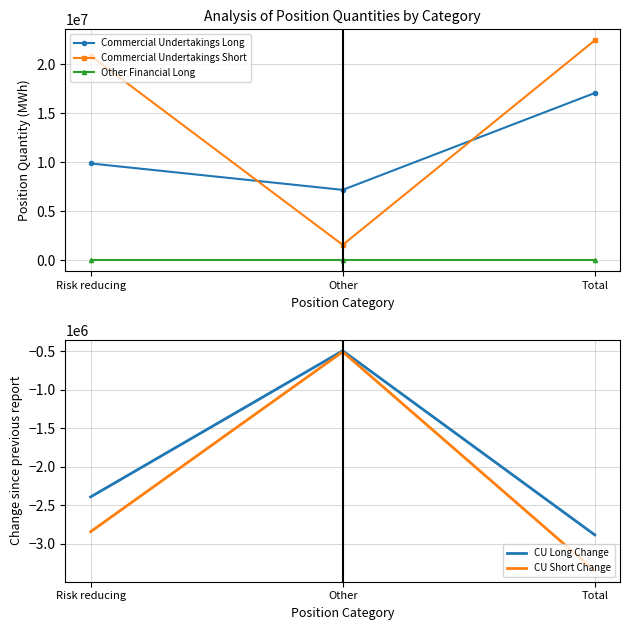

Which series has the widest spread of values?

Commercial Undertakings Short